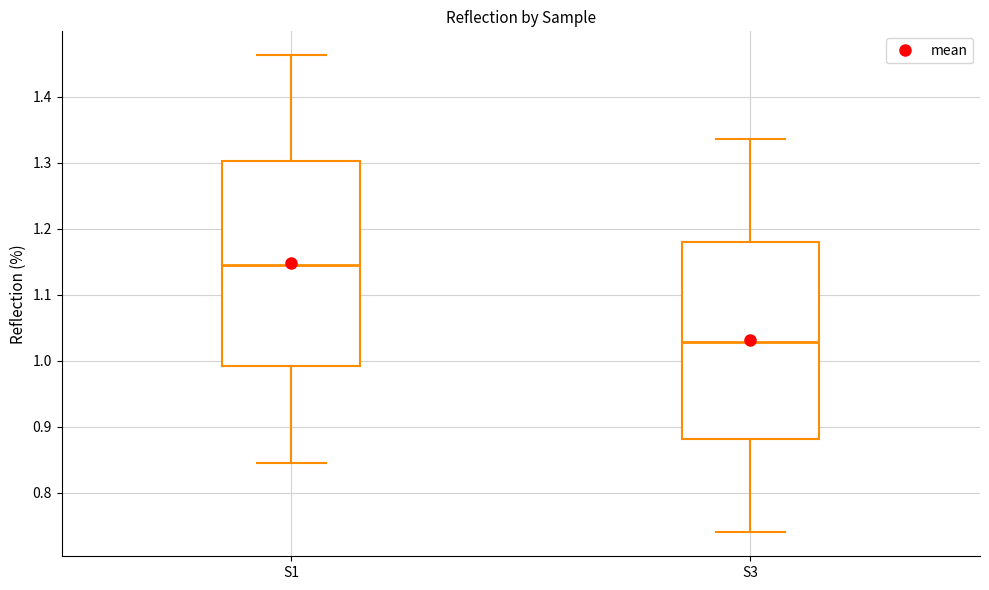

Comparing the boxes themselves (not the whiskers), which one is the tallest?

S1